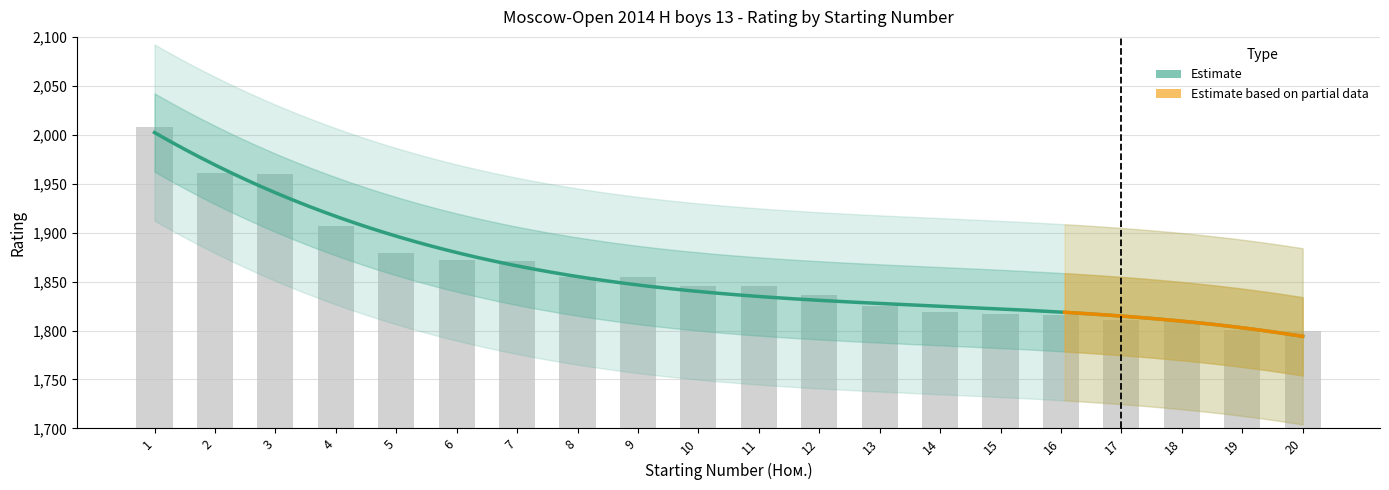

List the labels in order of value, largest first.

1, 2, 3, 4, 5, 6, 7, 8, 9, 10, 11, 12, 13, 14, 15, 16, 17, 18, 19, 20